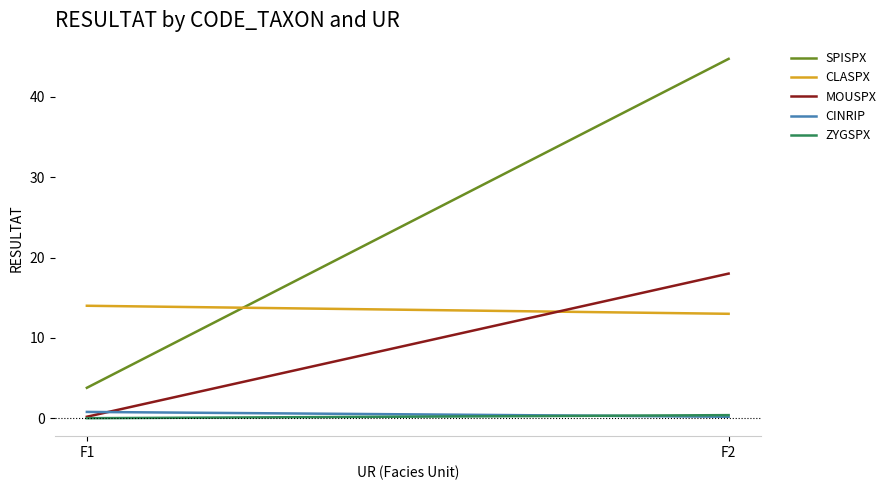

What is the sum of the CLASPX values at F1 and F2?

27.0